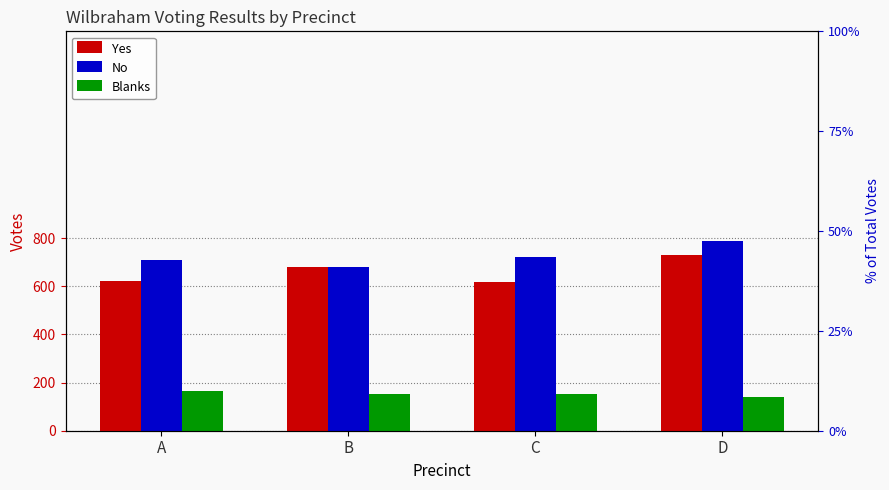

What is the value of the Blanks bar at the 4th from the left?

140